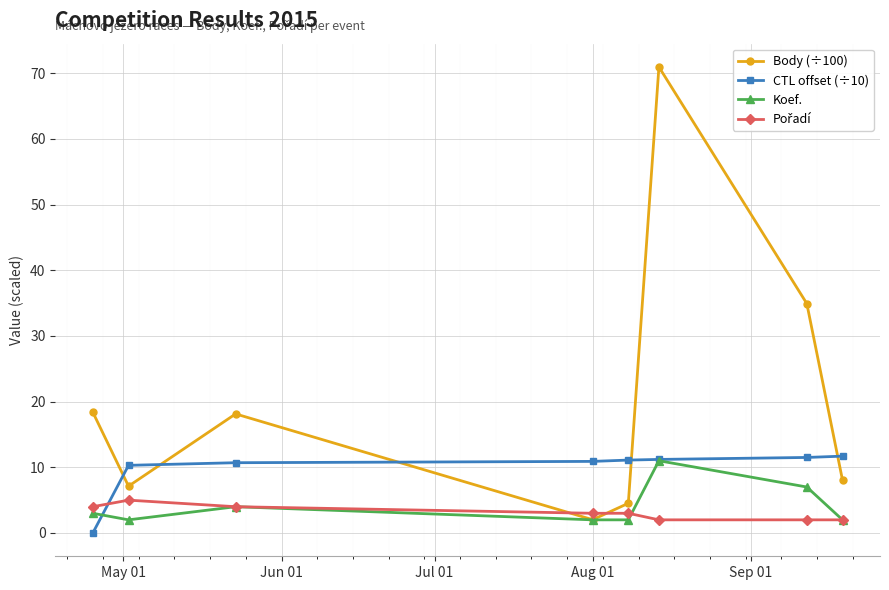

What is the value of the Body (÷100) point at the 3rd from the left?

18.1